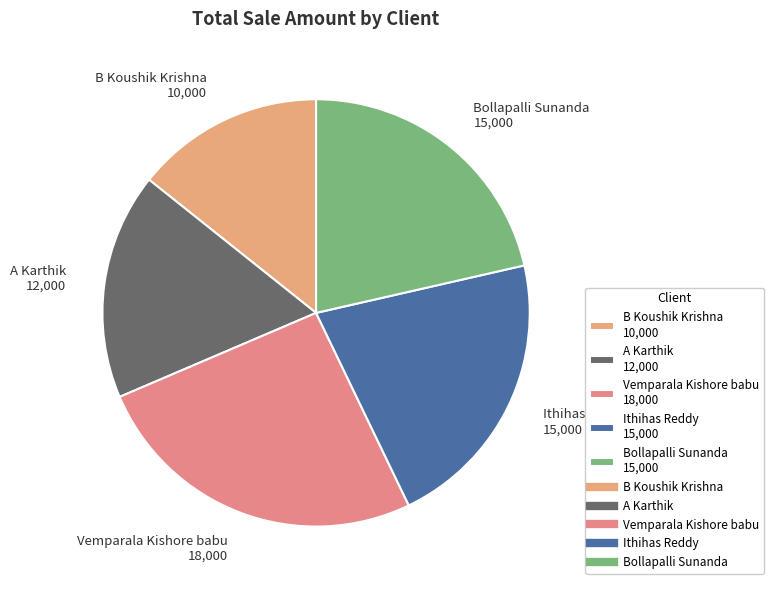

Is the sum of Ithihas Reddy 15,000 and B Koushik Krishna 10,000 greater than half?

No